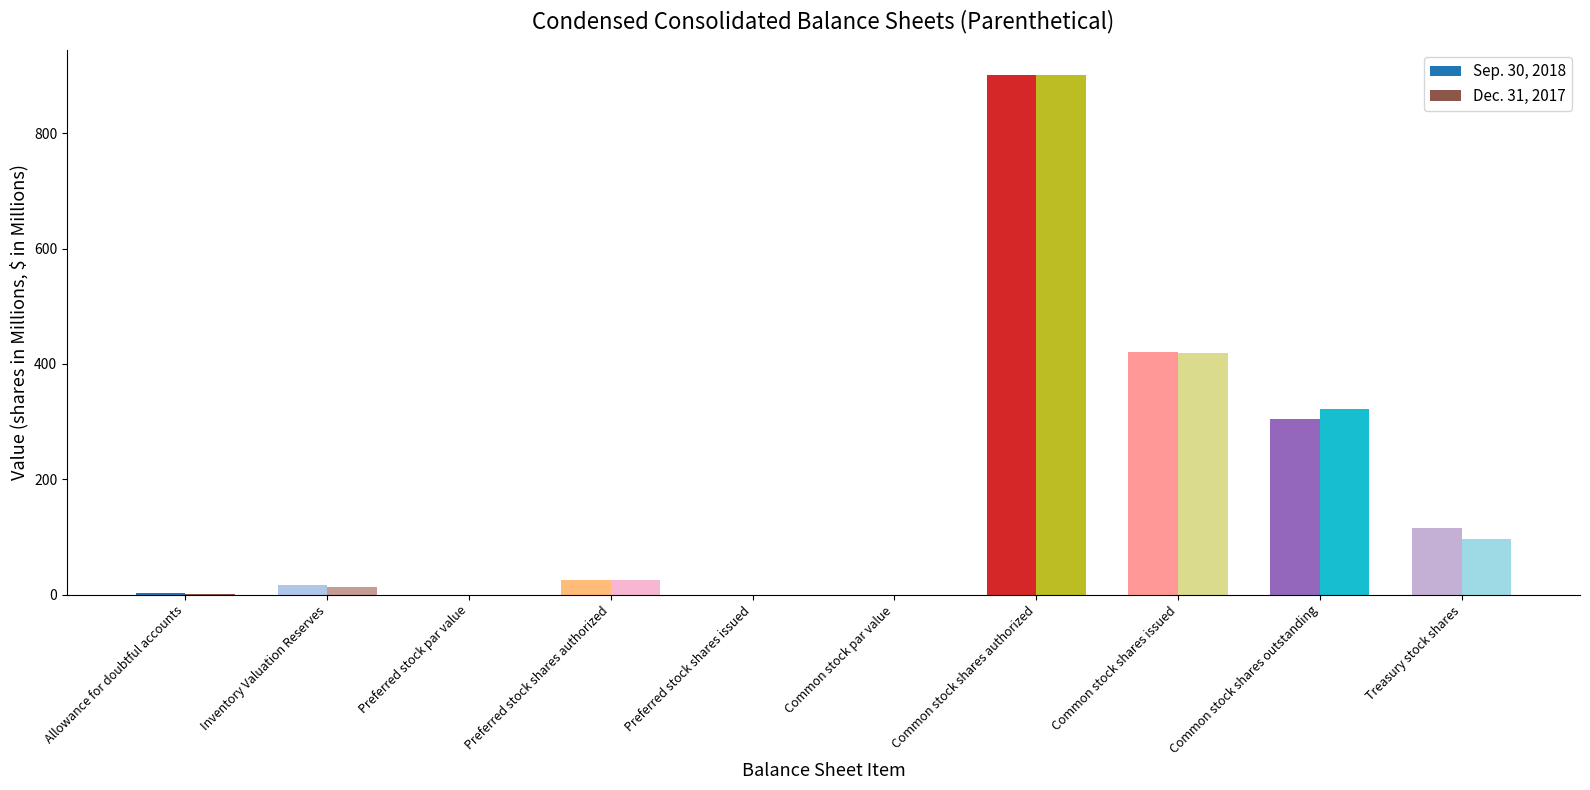

What is the sum of all Dec. 31, 2017 values?

1776.0